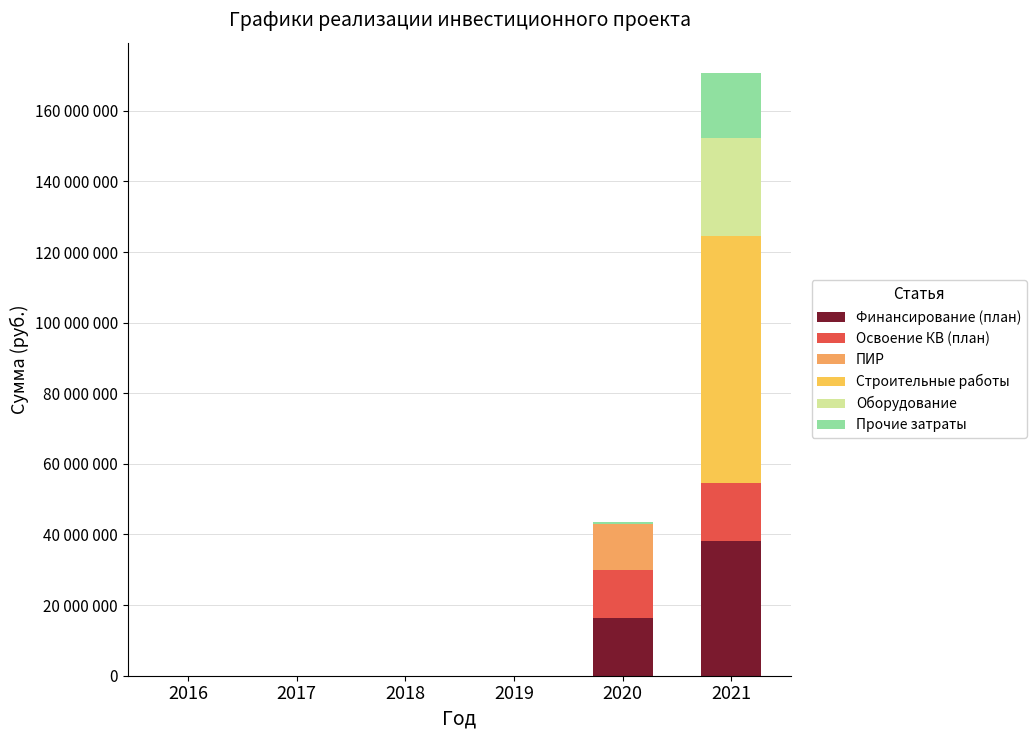

Between 2018 and 2017, which is larger?

2018